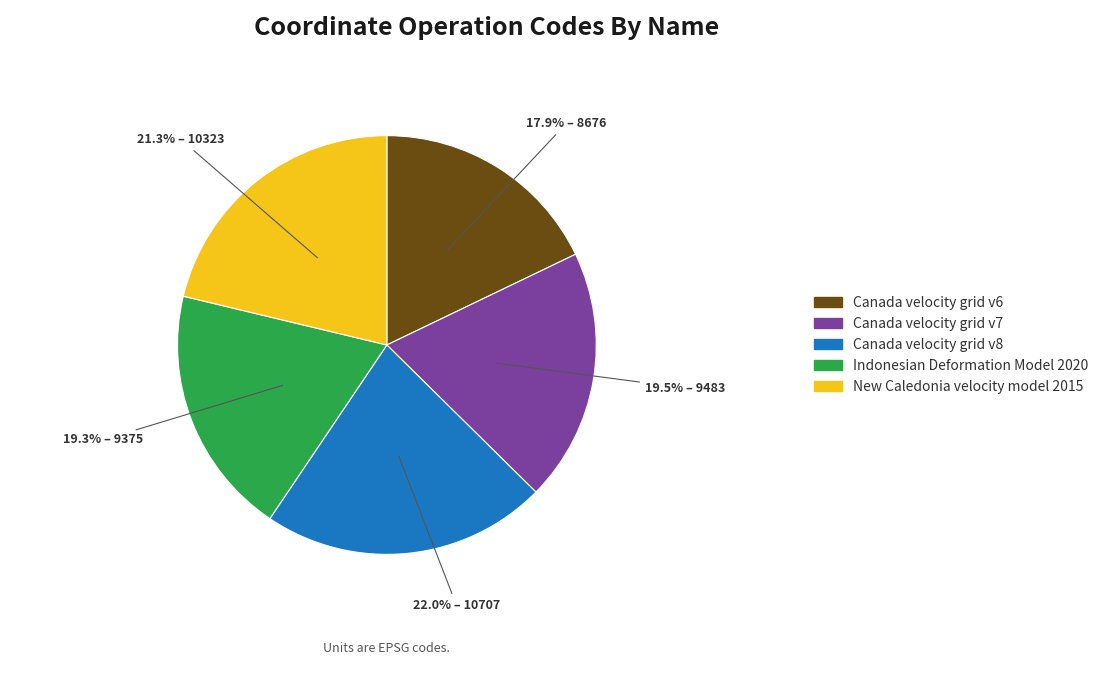

Count the number of slices in the pie.

5